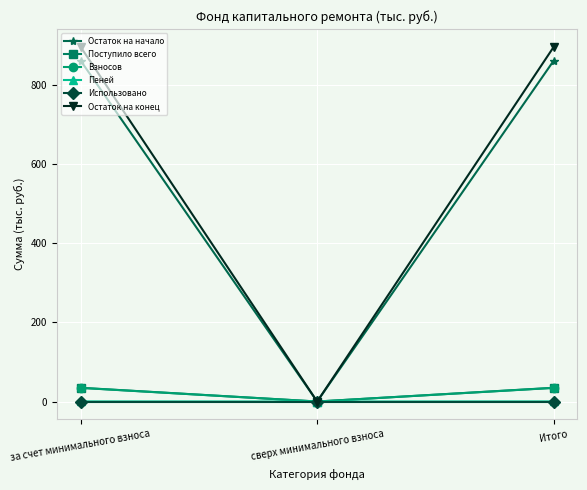

Which series has the widest spread of values?

Остаток на конец